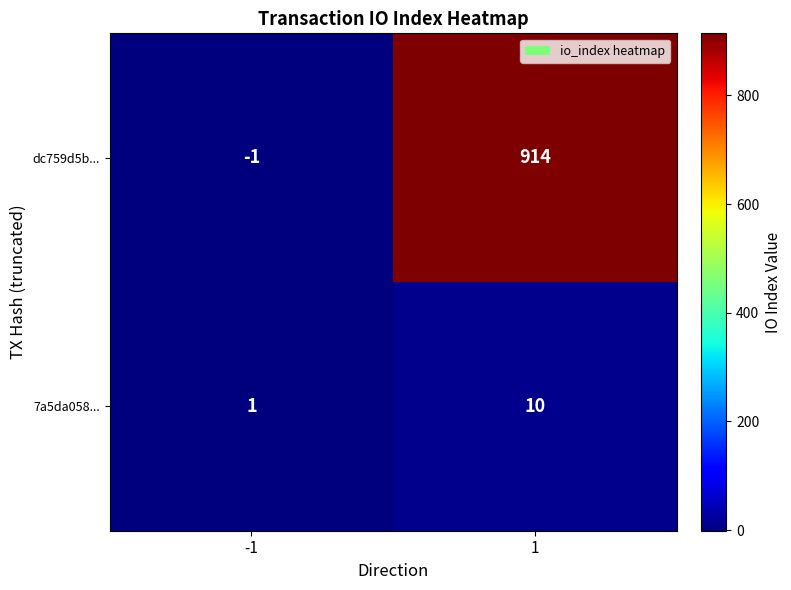

What value does the dc759d5b... series have at 1, to the nearest 100?

900